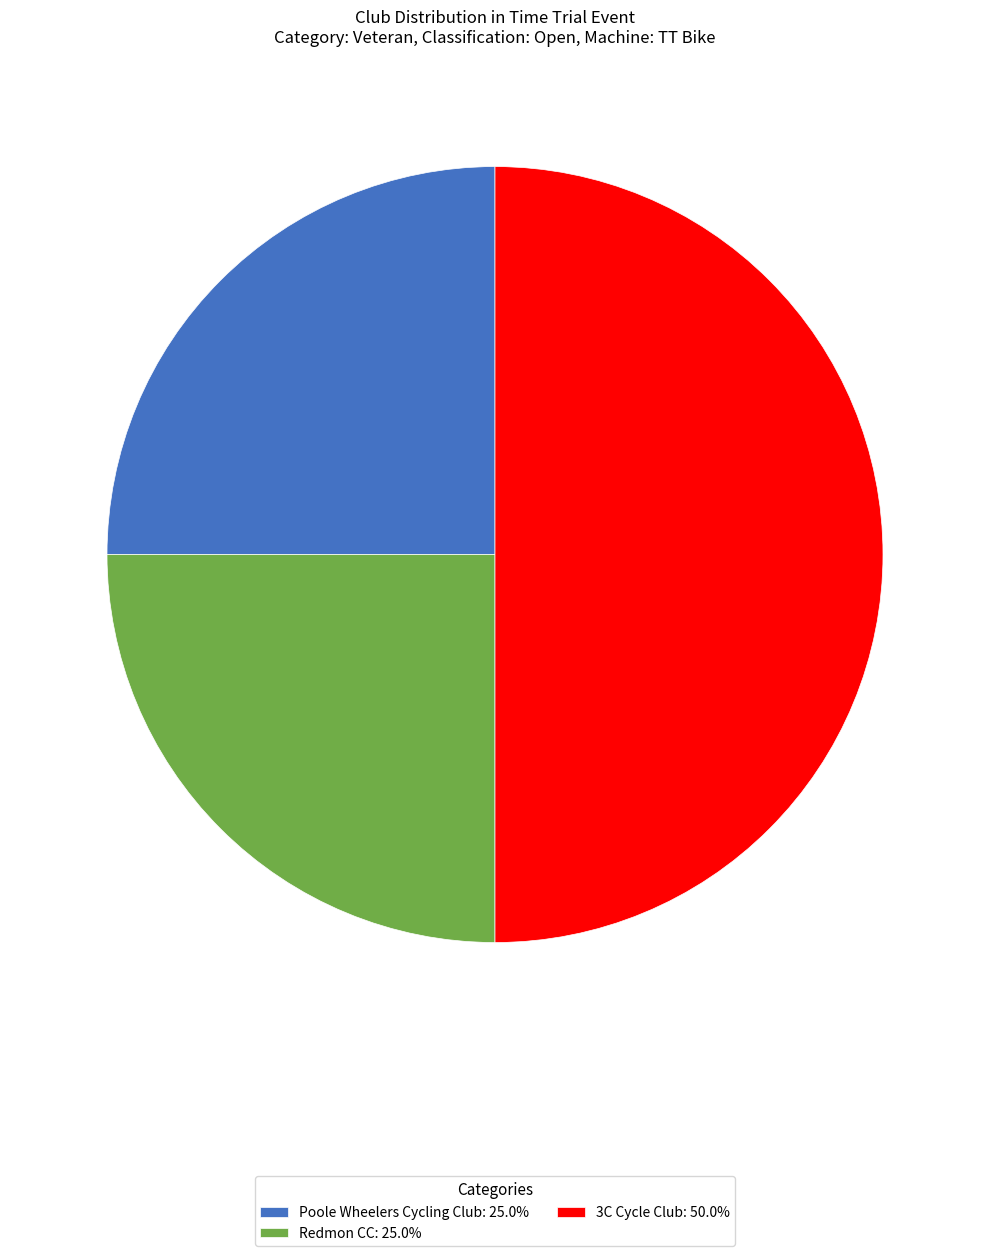

Is Poole Wheelers Cycling Club: 25.0% the majority of the pie?

No